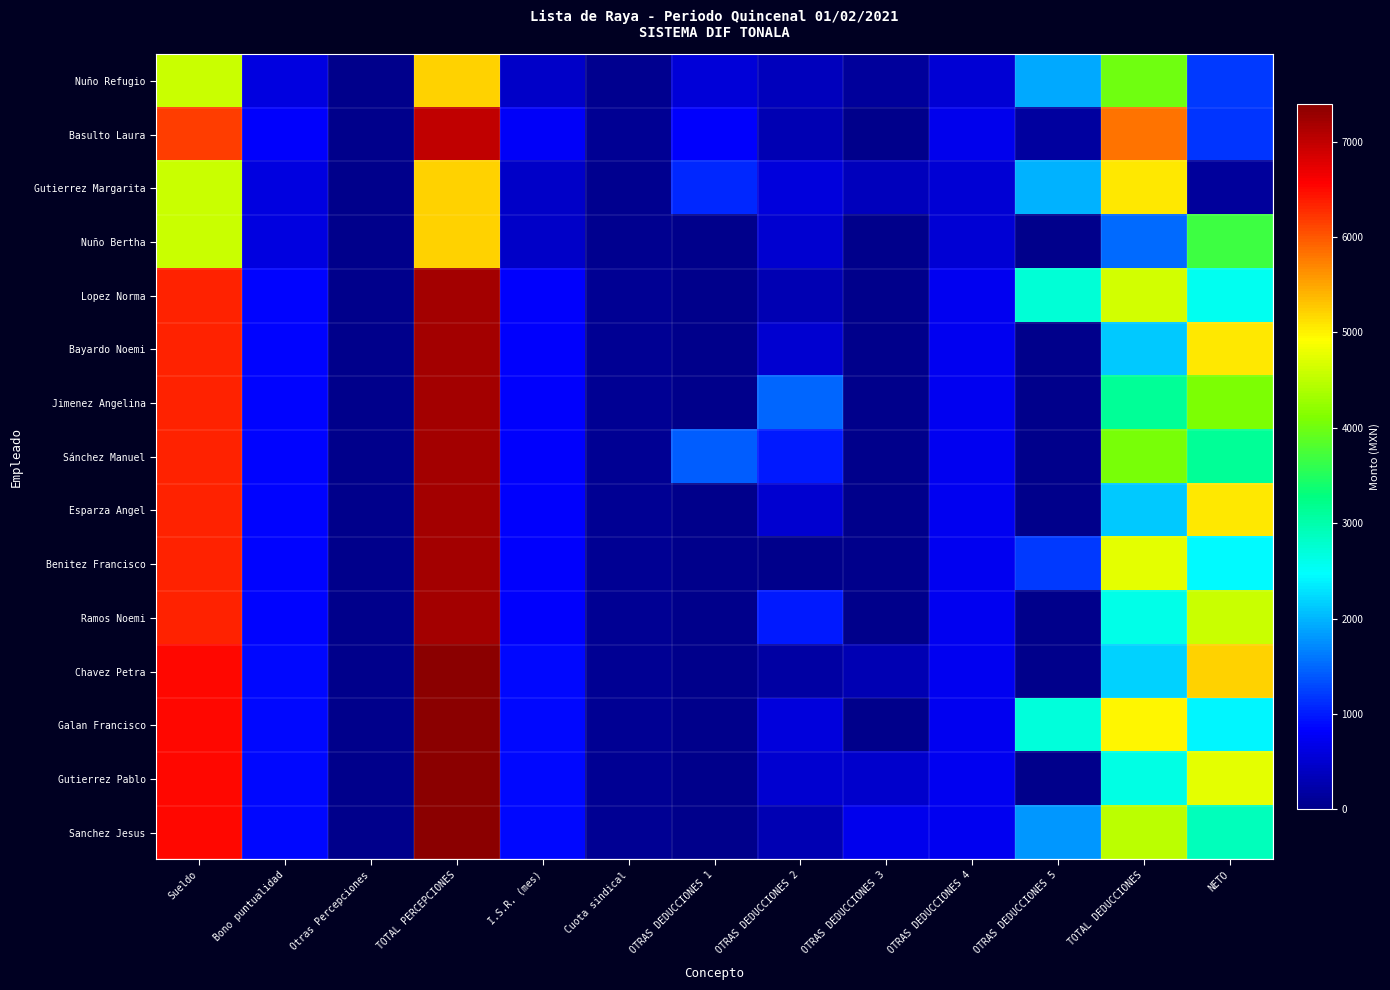

Reading left to right, transcribe all the data shown in this chart.

Nuño Refugio: Sueldo=4589.2	Bono puntualidad=611.9	Otras Percepciones=0.0	TOTAL PERCEPCIONES=5201.1	I.S.R. (mes)=454.1	Cuota sindical=45.9	OTRAS DEDUCCIONES 1=559.6	OTRAS DEDUCCIONES 2=350.0	OTRAS DEDUCCIONES 3=141.5	OTRAS DEDUCCIONES 4=527.8	OTRAS DEDUCCIONES 5=1910.0	TOTAL DEDUCCIONES=3988.9	NETO=1212.3
Basulto Laura: Sueldo=6170.9	Bono puntualidad=822.8	Otras Percepciones=0.0	TOTAL PERCEPCIONES=6993.6	I.S.R. (mes)=782.7	Cuota sindical=61.7	OTRAS DEDUCCIONES 1=814.2	OTRAS DEDUCCIONES 2=300.0	OTRAS DEDUCCIONES 3=0.0	OTRAS DEDUCCIONES 4=709.6	OTRAS DEDUCCIONES 5=152.0	TOTAL DEDUCCIONES=5831.9	NETO=1161.8
Gutierrez Margarita: Sueldo=4589.2	Bono puntualidad=611.9	Otras Percepciones=0.0	TOTAL PERCEPCIONES=5201.1	I.S.R. (mes)=454.1	Cuota sindical=45.9	OTRAS DEDUCCIONES 1=1094.8	OTRAS DEDUCCIONES 2=600.0	OTRAS DEDUCCIONES 3=373.7	OTRAS DEDUCCIONES 4=527.8	OTRAS DEDUCCIONES 5=1967.0	TOTAL DEDUCCIONES=5063.2	NETO=137.9
Nuño Bertha: Sueldo=4589.2	Bono puntualidad=611.9	Otras Percepciones=0.0	TOTAL PERCEPCIONES=5201.1	I.S.R. (mes)=454.1	Cuota sindical=45.9	OTRAS DEDUCCIONES 1=0.0	OTRAS DEDUCCIONES 2=500.0	OTRAS DEDUCCIONES 3=0.0	OTRAS DEDUCCIONES 4=527.8	OTRAS DEDUCCIONES 5=0.0	TOTAL DEDUCCIONES=1527.8	NETO=3673.4
Lopez Norma: Sueldo=6352.2	Bono puntualidad=847.0	Otras Percepciones=0.0	TOTAL PERCEPCIONES=7199.2	I.S.R. (mes)=826.6	Cuota sindical=63.5	OTRAS DEDUCCIONES 1=0.0	OTRAS DEDUCCIONES 2=300.0	OTRAS DEDUCCIONES 3=0.0	OTRAS DEDUCCIONES 4=730.5	OTRAS DEDUCCIONES 5=2723.0	TOTAL DEDUCCIONES=4643.7	NETO=2555.5
Bayardo Noemi: Sueldo=6352.2	Bono puntualidad=847.0	Otras Percepciones=0.0	TOTAL PERCEPCIONES=7199.2	I.S.R. (mes)=826.6	Cuota sindical=63.5	OTRAS DEDUCCIONES 1=0.0	OTRAS DEDUCCIONES 2=500.0	OTRAS DEDUCCIONES 3=0.0	OTRAS DEDUCCIONES 4=730.5	OTRAS DEDUCCIONES 5=0.0	TOTAL DEDUCCIONES=2120.7	NETO=5078.5
Jimenez Angelina: Sueldo=6352.2	Bono puntualidad=847.0	Otras Percepciones=0.0	TOTAL PERCEPCIONES=7199.2	I.S.R. (mes)=826.6	Cuota sindical=63.5	OTRAS DEDUCCIONES 1=0.0	OTRAS DEDUCCIONES 2=1500.0	OTRAS DEDUCCIONES 3=0.0	OTRAS DEDUCCIONES 4=730.5	OTRAS DEDUCCIONES 5=0.0	TOTAL DEDUCCIONES=3120.7	NETO=4078.5
Sánchez Manuel: Sueldo=6352.2	Bono puntualidad=847.0	Otras Percepciones=0.0	TOTAL PERCEPCIONES=7199.2	I.S.R. (mes)=826.6	Cuota sindical=63.5	OTRAS DEDUCCIONES 1=1440.5	OTRAS DEDUCCIONES 2=1000.0	OTRAS DEDUCCIONES 3=0.0	OTRAS DEDUCCIONES 4=730.5	OTRAS DEDUCCIONES 5=0.0	TOTAL DEDUCCIONES=4061.1	NETO=3138.0
Esparza Angel: Sueldo=6352.2	Bono puntualidad=847.0	Otras Percepciones=0.0	TOTAL PERCEPCIONES=7199.2	I.S.R. (mes)=826.6	Cuota sindical=63.5	OTRAS DEDUCCIONES 1=0.0	OTRAS DEDUCCIONES 2=500.0	OTRAS DEDUCCIONES 3=0.0	OTRAS DEDUCCIONES 4=730.5	OTRAS DEDUCCIONES 5=0.0	TOTAL DEDUCCIONES=2120.7	NETO=5078.5
Benitez Francisco: Sueldo=6352.2	Bono puntualidad=847.0	Otras Percepciones=0.0	TOTAL PERCEPCIONES=7199.2	I.S.R. (mes)=826.6	Cuota sindical=63.5	OTRAS DEDUCCIONES 1=0.0	OTRAS DEDUCCIONES 2=0.0	OTRAS DEDUCCIONES 3=0.0	OTRAS DEDUCCIONES 4=730.5	OTRAS DEDUCCIONES 5=1190.0	TOTAL DEDUCCIONES=4761.6	NETO=2437.6
Ramos Noemi: Sueldo=6352.2	Bono puntualidad=847.0	Otras Percepciones=0.0	TOTAL PERCEPCIONES=7199.2	I.S.R. (mes)=826.6	Cuota sindical=63.5	OTRAS DEDUCCIONES 1=0.0	OTRAS DEDUCCIONES 2=1000.0	OTRAS DEDUCCIONES 3=0.0	OTRAS DEDUCCIONES 4=730.5	OTRAS DEDUCCIONES 5=0.0	TOTAL DEDUCCIONES=2620.7	NETO=4578.5
Chavez Petra: Sueldo=6523.5	Bono puntualidad=869.8	Otras Percepciones=0.0	TOTAL PERCEPCIONES=7393.3	I.S.R. (mes)=868.1	Cuota sindical=65.2	OTRAS DEDUCCIONES 1=0.0	OTRAS DEDUCCIONES 2=200.0	OTRAS DEDUCCIONES 3=295.7	OTRAS DEDUCCIONES 4=750.2	OTRAS DEDUCCIONES 5=0.0	TOTAL DEDUCCIONES=2179.2	NETO=5214.1
Galan Francisco: Sueldo=6523.5	Bono puntualidad=869.8	Otras Percepciones=0.0	TOTAL PERCEPCIONES=7393.3	I.S.R. (mes)=868.1	Cuota sindical=65.2	OTRAS DEDUCCIONES 1=0.0	OTRAS DEDUCCIONES 2=600.0	OTRAS DEDUCCIONES 3=0.0	OTRAS DEDUCCIONES 4=750.2	OTRAS DEDUCCIONES 5=2709.1	TOTAL DEDUCCIONES=4992.6	NETO=2400.7
Gutierrez Pablo: Sueldo=6523.5	Bono puntualidad=869.8	Otras Percepciones=0.0	TOTAL PERCEPCIONES=7393.3	I.S.R. (mes)=868.1	Cuota sindical=65.2	OTRAS DEDUCCIONES 1=0.0	OTRAS DEDUCCIONES 2=500.0	OTRAS DEDUCCIONES 3=465.6	OTRAS DEDUCCIONES 4=750.2	OTRAS DEDUCCIONES 5=0.0	TOTAL DEDUCCIONES=2649.2	NETO=4744.1
Sanchez Jesus: Sueldo=6523.5	Bono puntualidad=869.8	Otras Percepciones=0.0	TOTAL PERCEPCIONES=7393.3	I.S.R. (mes)=868.1	Cuota sindical=65.2	OTRAS DEDUCCIONES 1=0.0	OTRAS DEDUCCIONES 2=300.0	OTRAS DEDUCCIONES 3=710.2	OTRAS DEDUCCIONES 4=750.2	OTRAS DEDUCCIONES 5=1809.8	TOTAL DEDUCCIONES=4503.6	NETO=2889.7